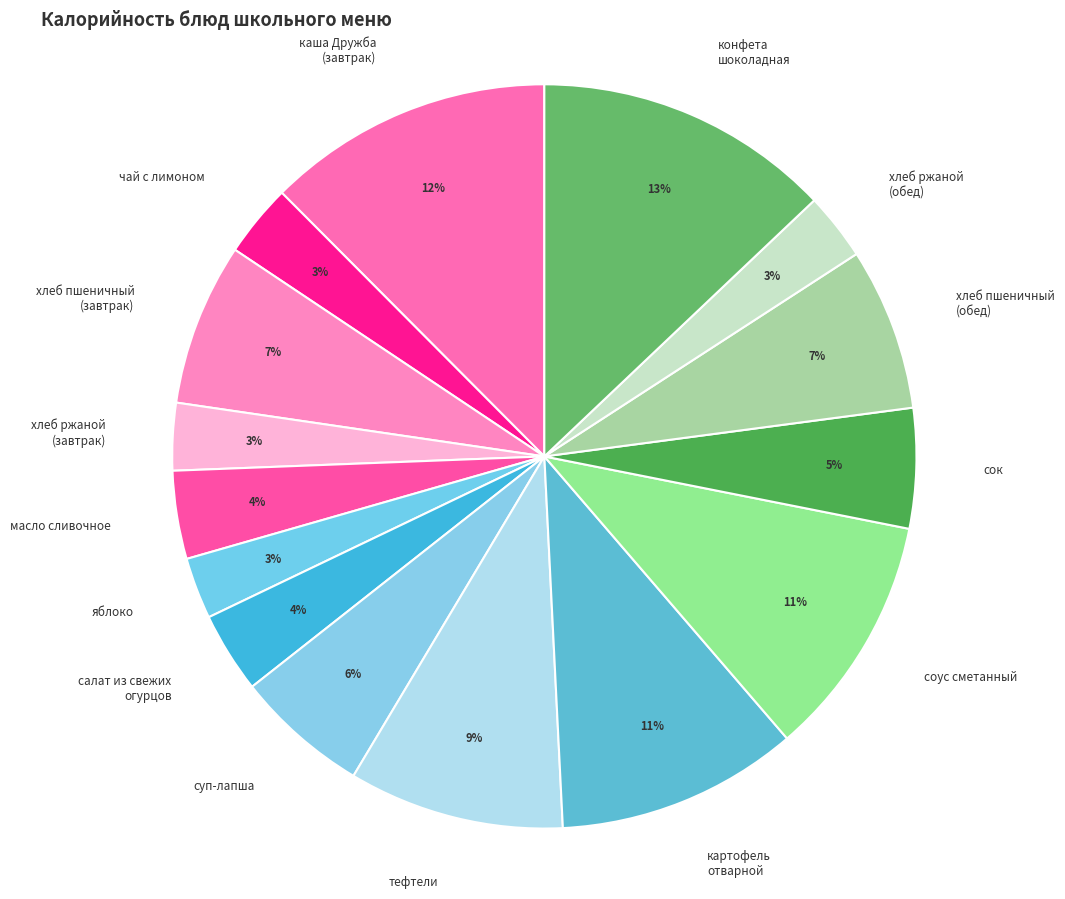

Does any single category account for the majority?

No